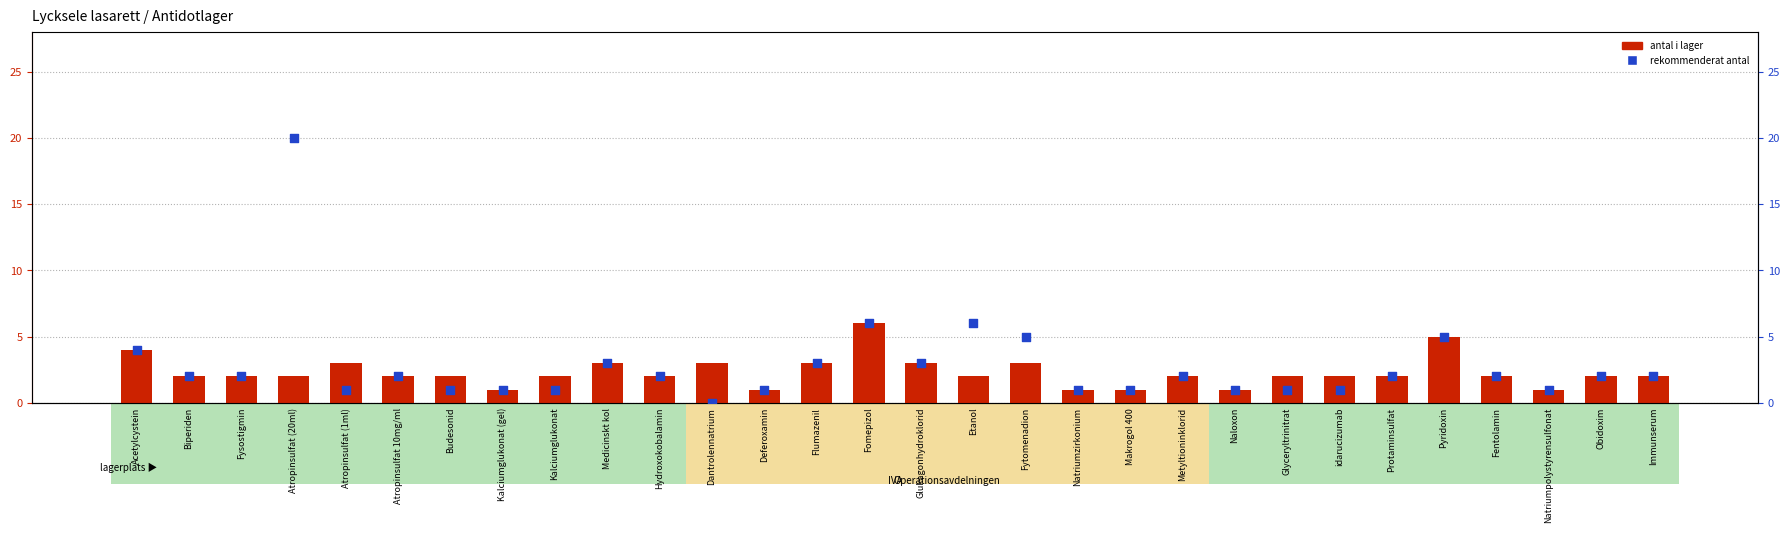

At which category is the sum across all series the highest?

Atropinsulfat (20ml)